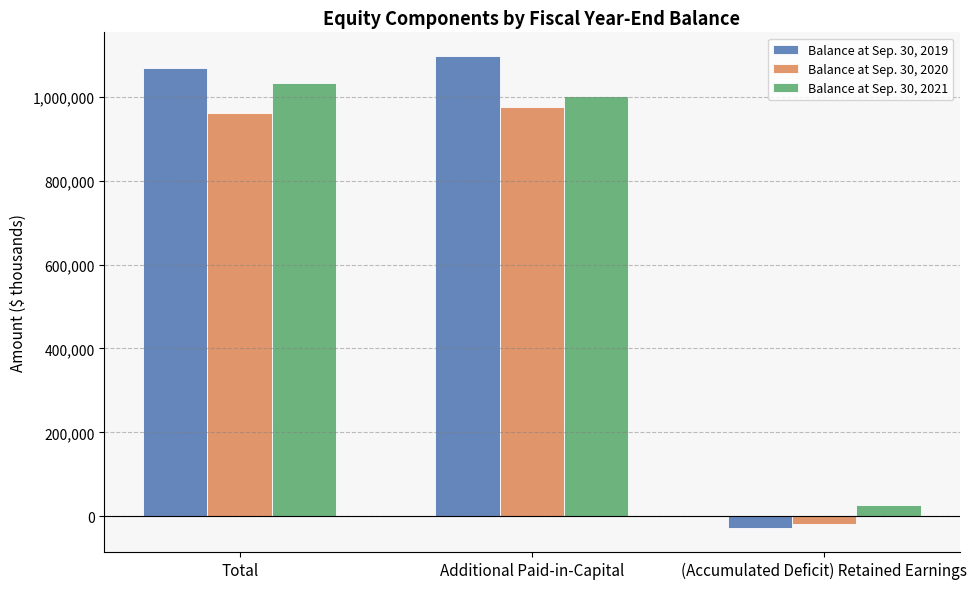

Reading left to right, transcribe all the data shown in this chart.

Balance at Sep. 30, 2019: 1068128	1097127	-28999
Balance at Sep. 30, 2020: 960071	974307	-18316
Balance at Sep. 30, 2021: 1031945	1002353	27577